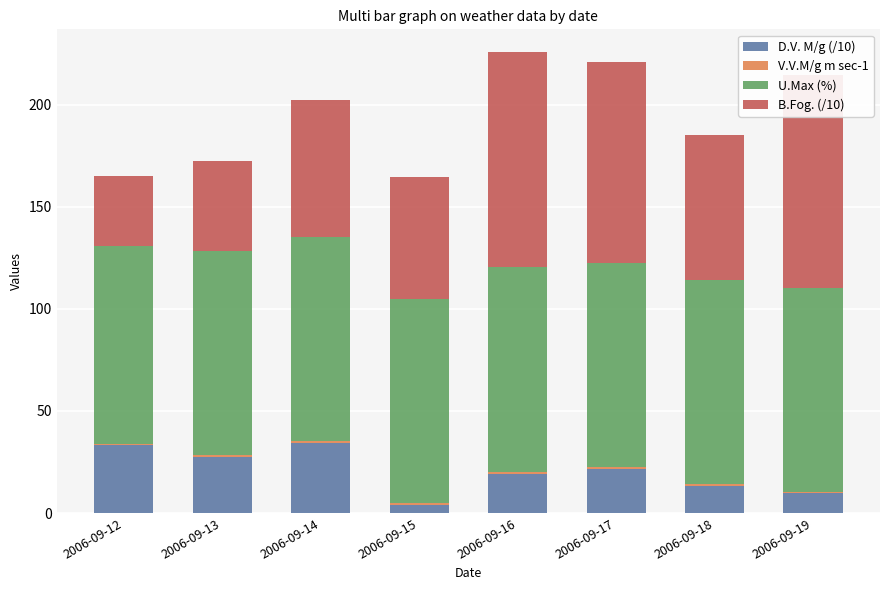

True or false: D.V. M/g (/10) has a value of 19.1 at 2006-09-16.

True